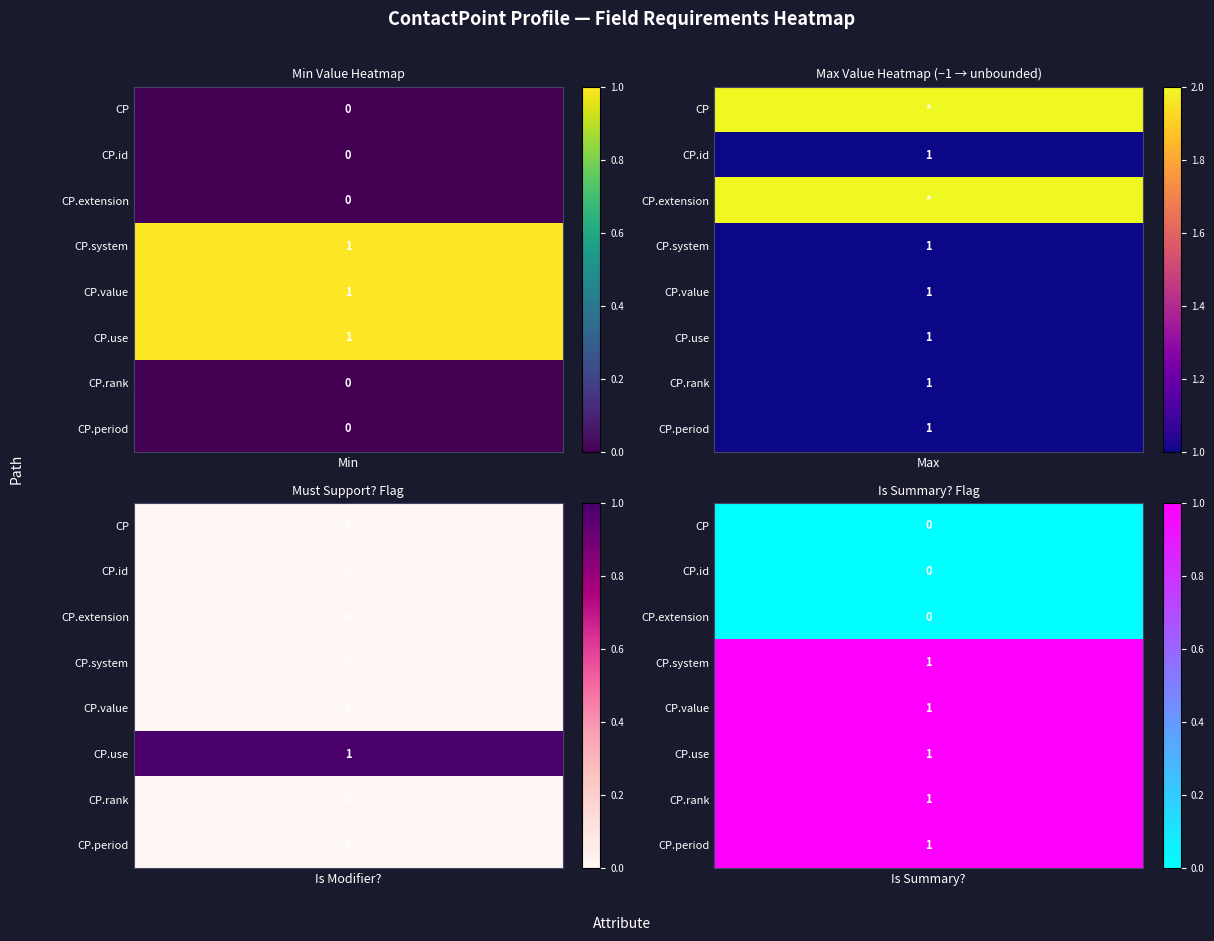

Between 4 and 1, which is larger?

4